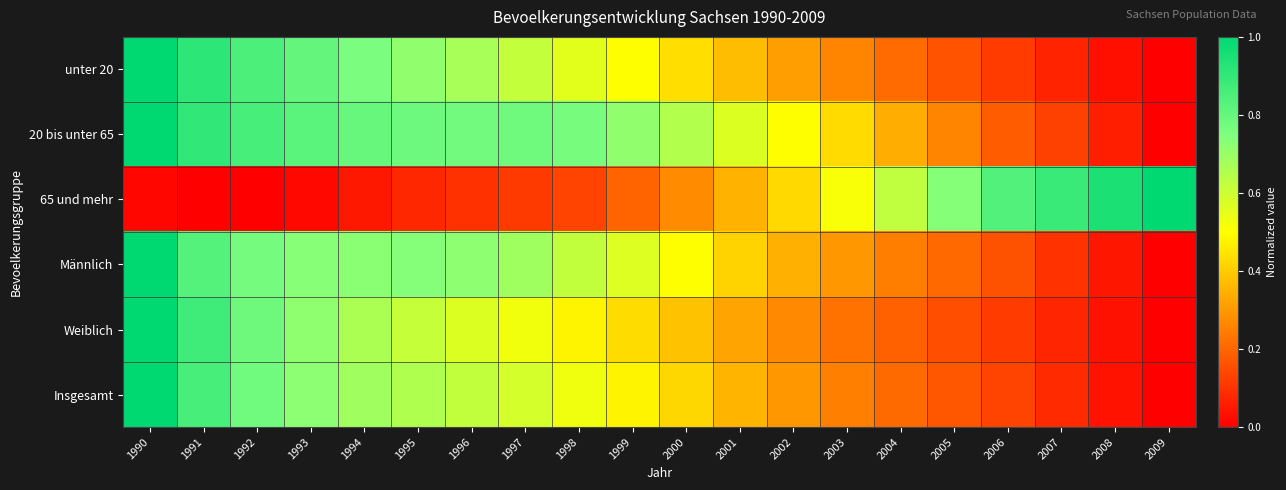

Which series changed the most between 2000 and 2008?

65 und mehr